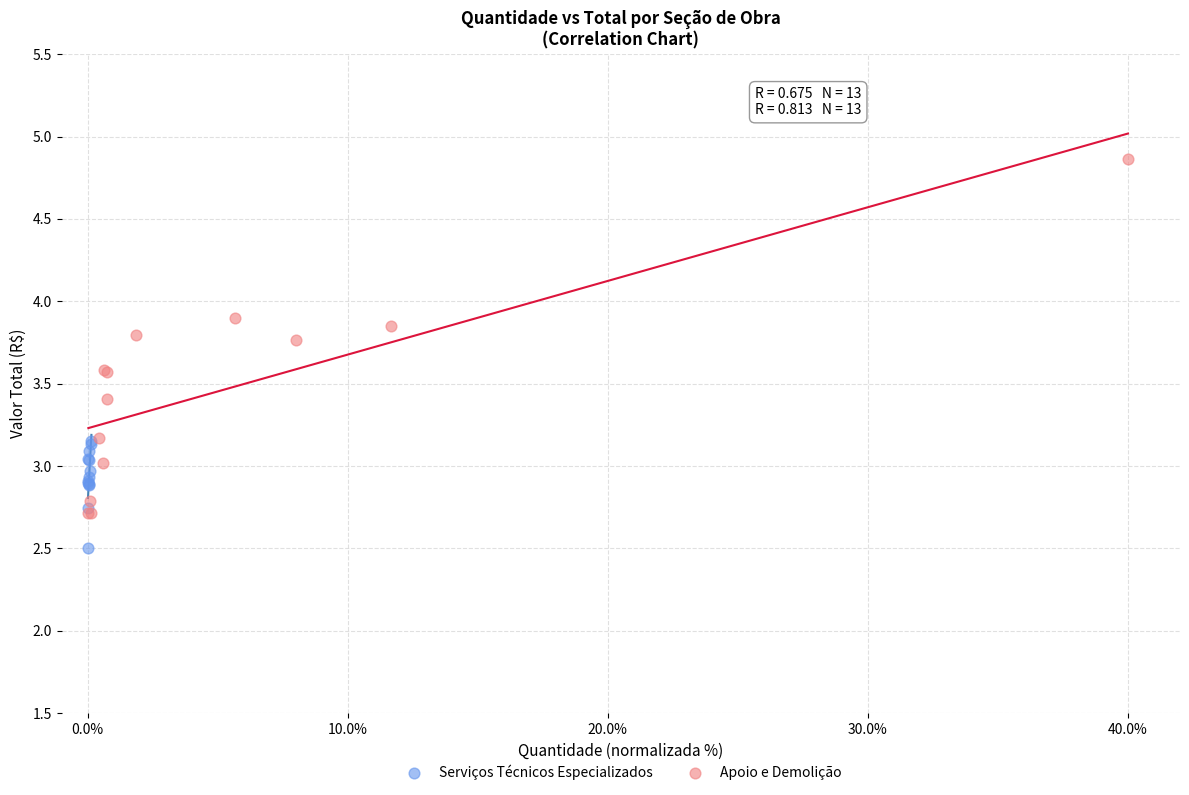

Which series contains the highest Y value?

Apoio e Demolição